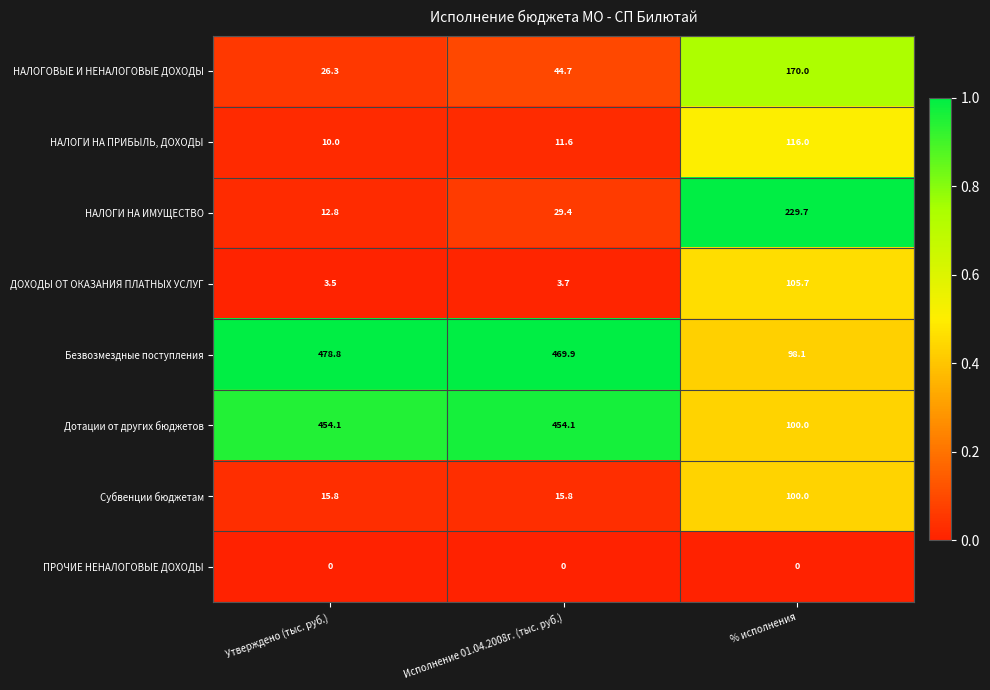

What is the total value across all series at Утверждено (тыс. руб.)?

1001.3